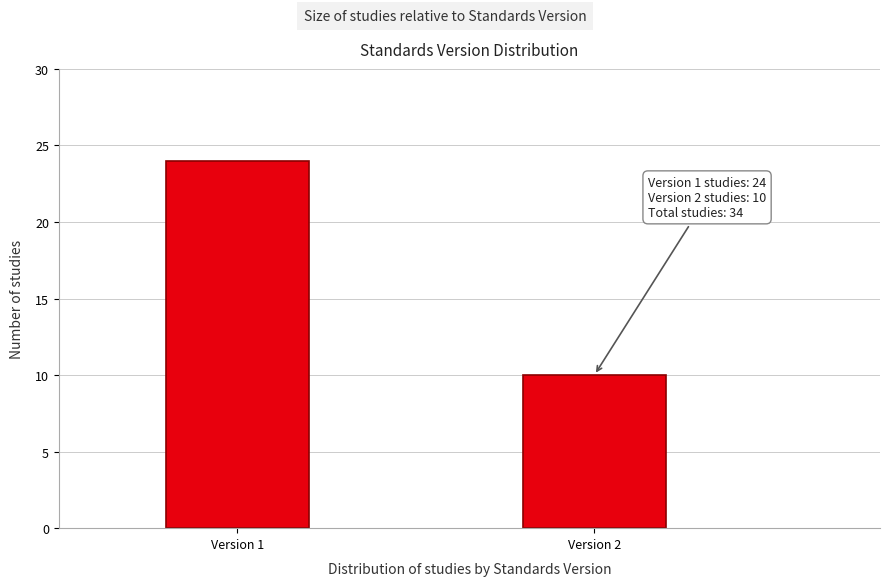

Reading right to left, transcribe all the data shown in this chart.

Version 2=10	Version 1=24